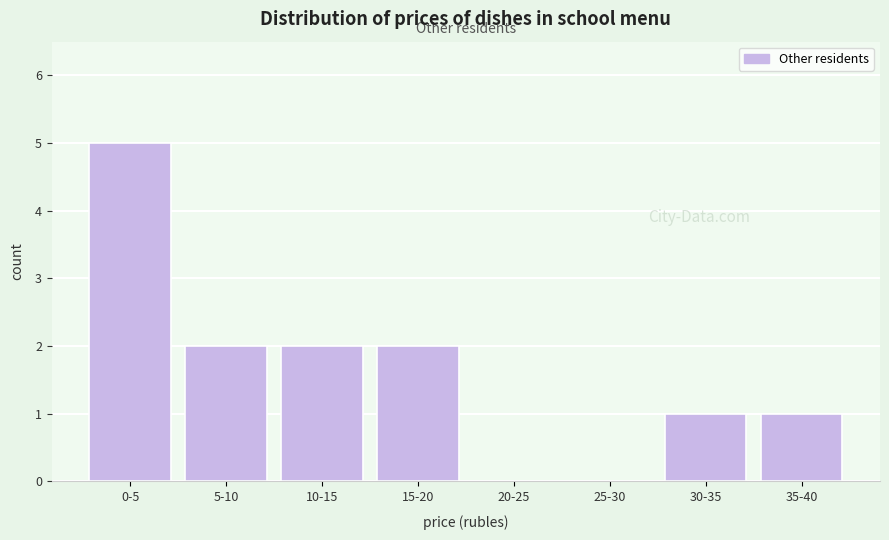

Reading right to left, extract all data points from this chart.

35-40=1	30-35=1	25-30=0	20-25=0	15-20=2	10-15=2	5-10=2	0-5=5